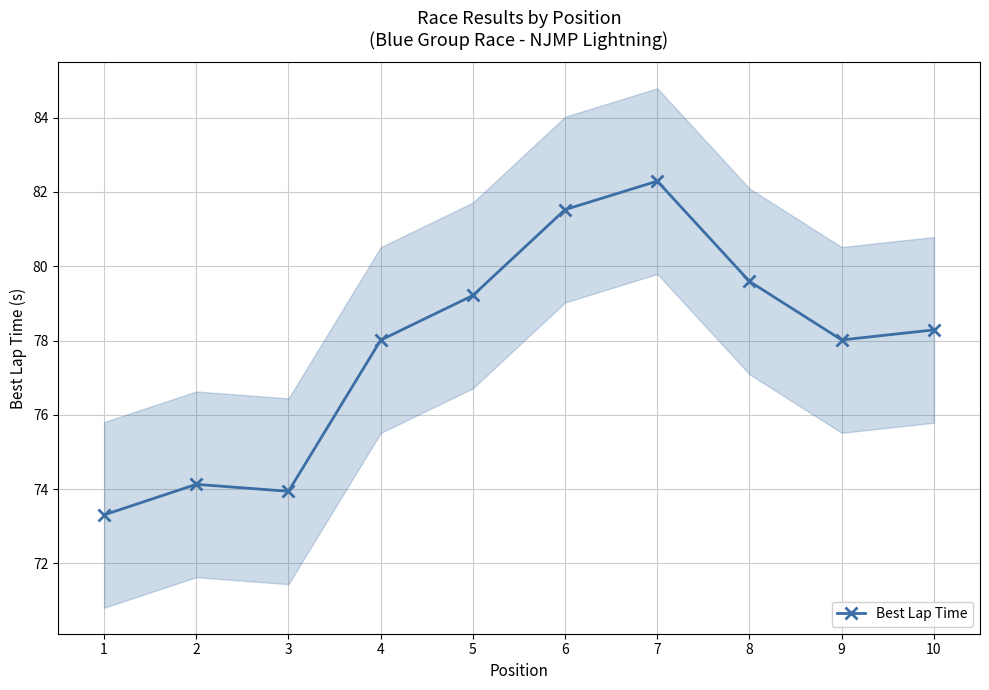

True or false: the data shows 73.3 at 1.

True